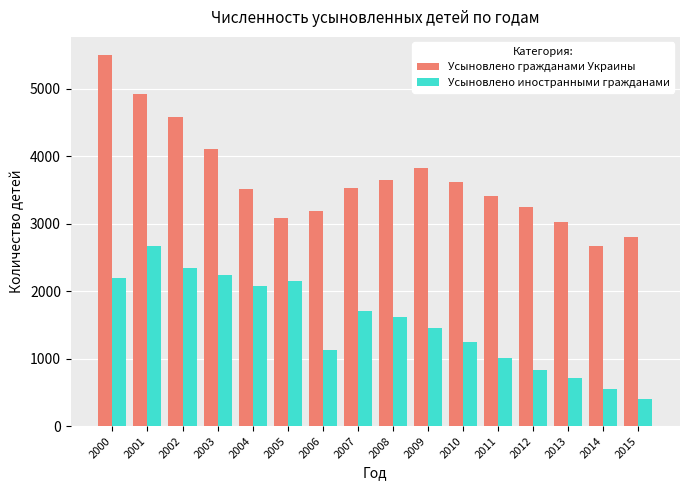

What is the sum of the Усыновлено гражданами Украины values at 2002 and 2006?

7768